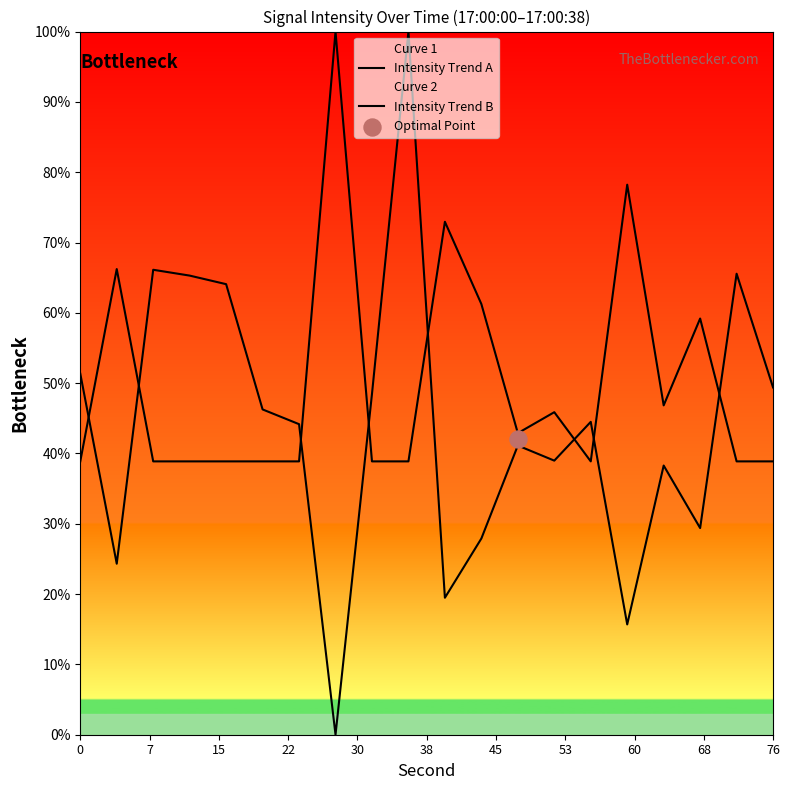

What are all the series names shown in the legend?

Intensity Trend A, Intensity Trend B